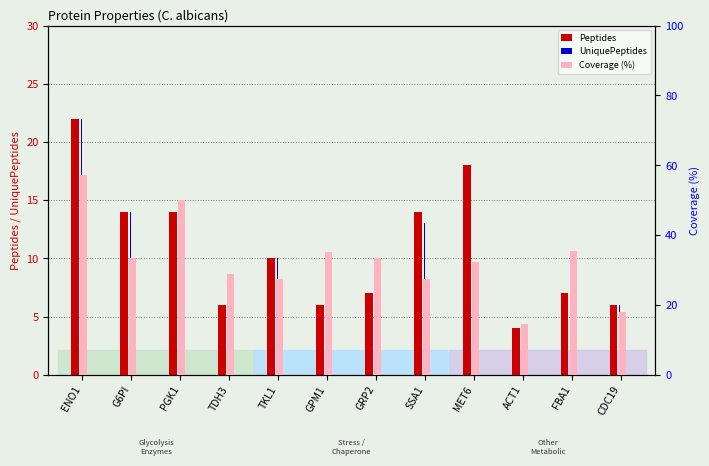

How many bars are there in total?

24